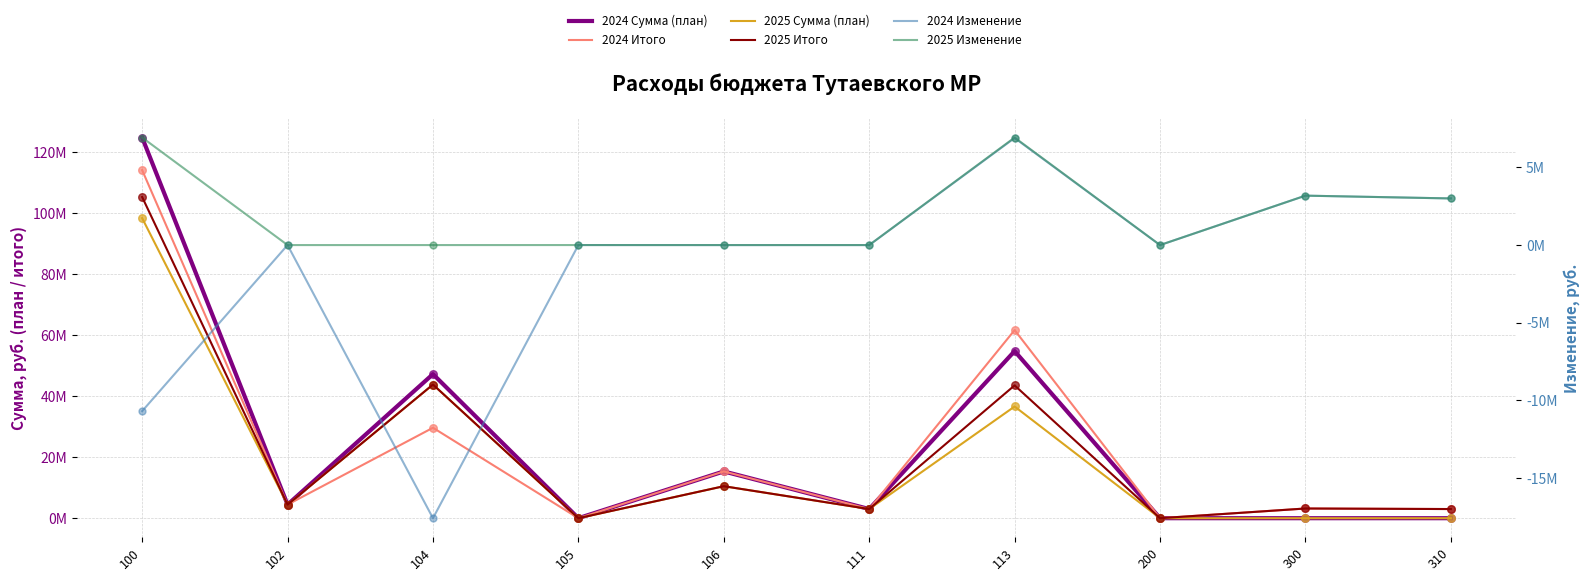

Which series contains the highest Y value?

2024 Сумма (план)